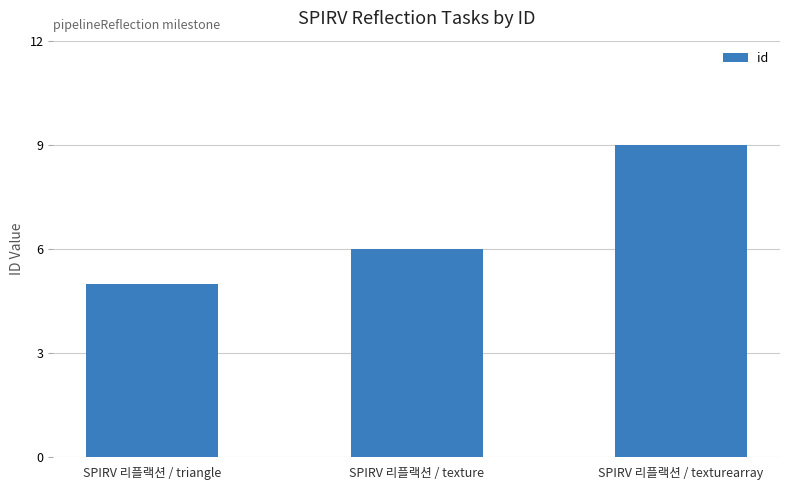

Which category has the highest value across all series?

SPIRV 리플랙션 / texturearray